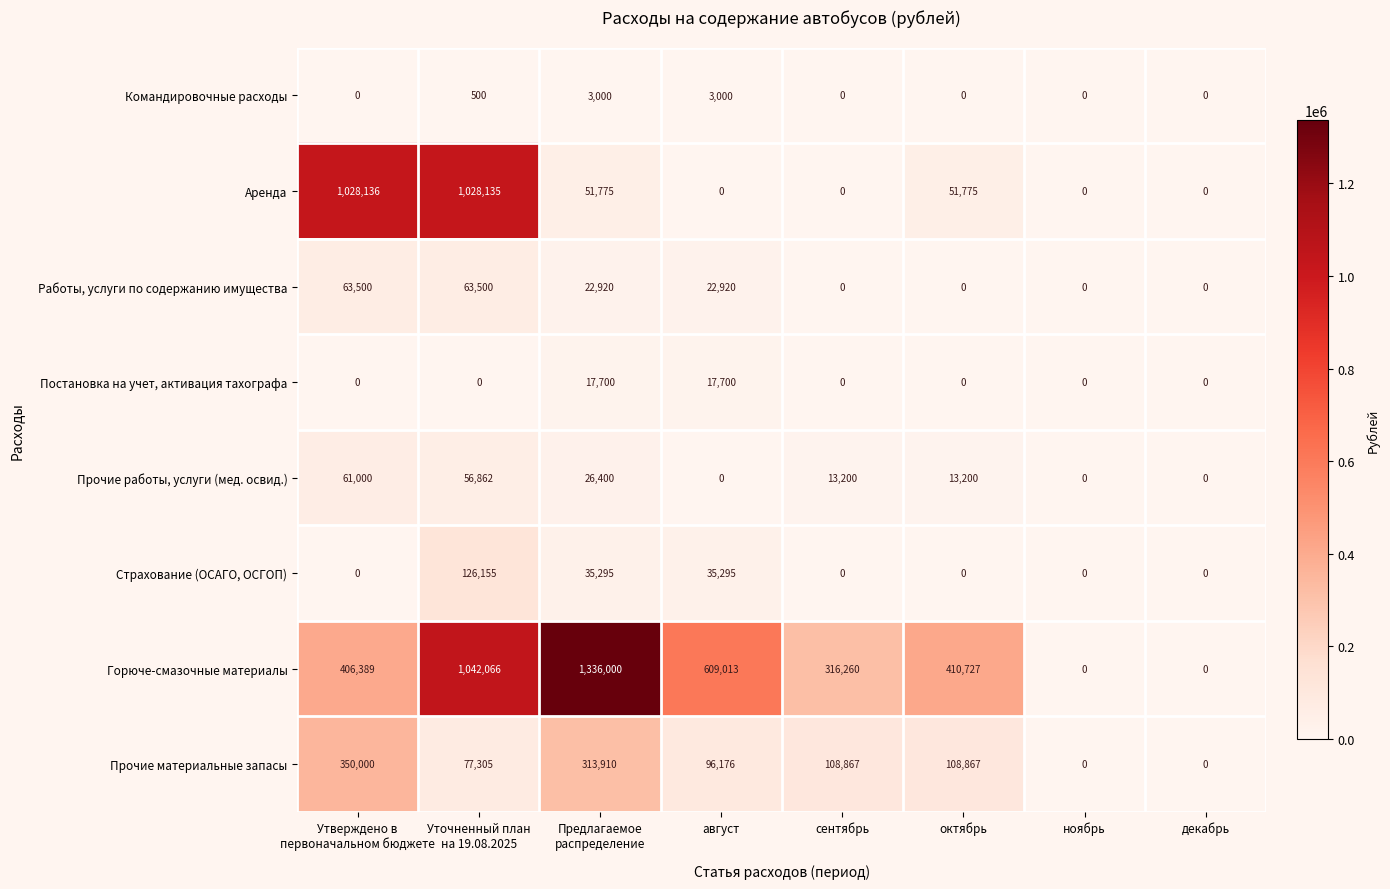

How many data points in Постановка на учет, активация тахографа are above 0?

2